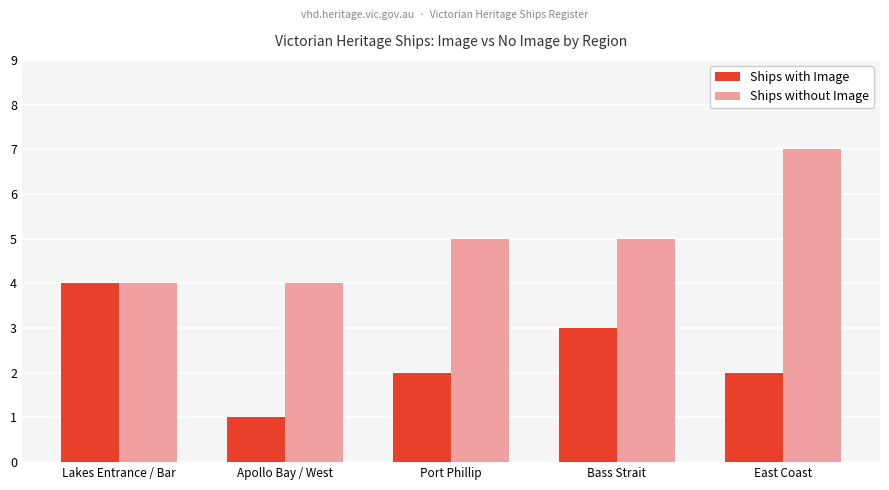

At which category is the sum across all series the highest?

East Coast